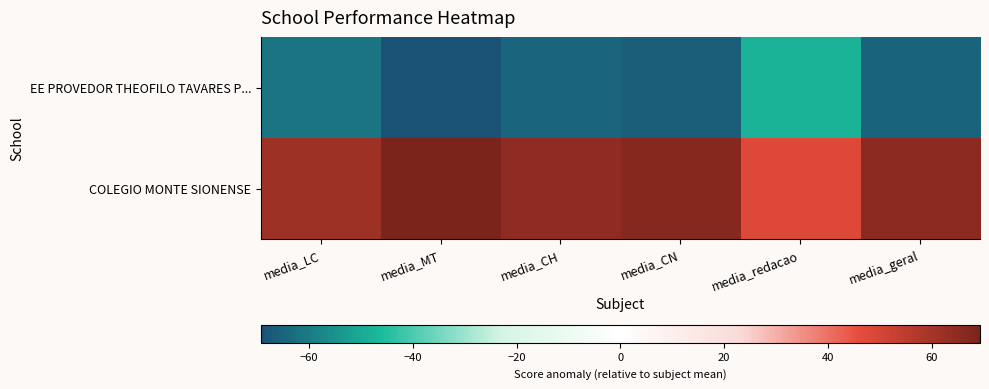

Rank the series by their average value, from lowest to highest.

EE PROVEDOR THEOFILO TAVARES P..., COLEGIO MONTE SIONENSE